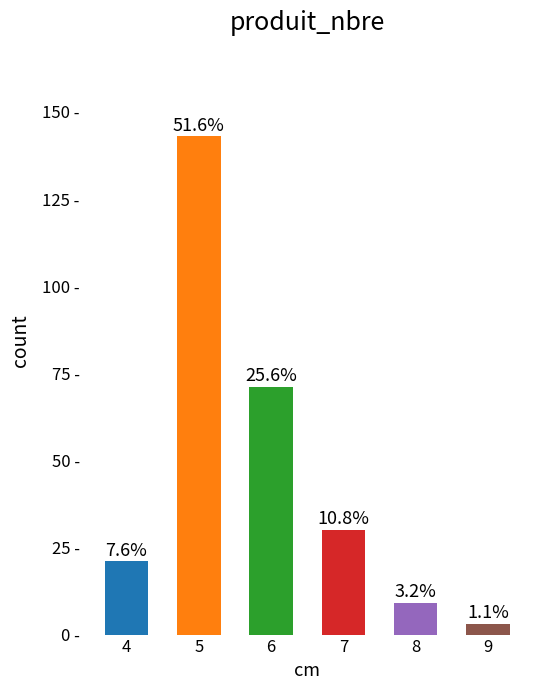

What is the difference between the values at 5 and 6?

72